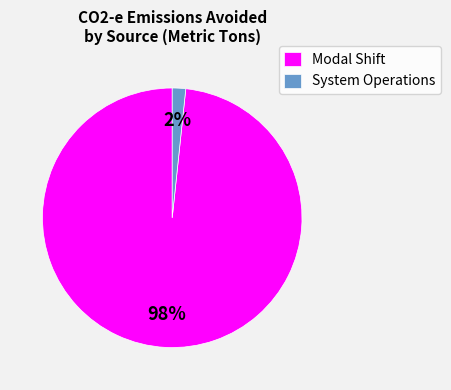

What percentage is the System Operations slice, to the nearest percent?

2%